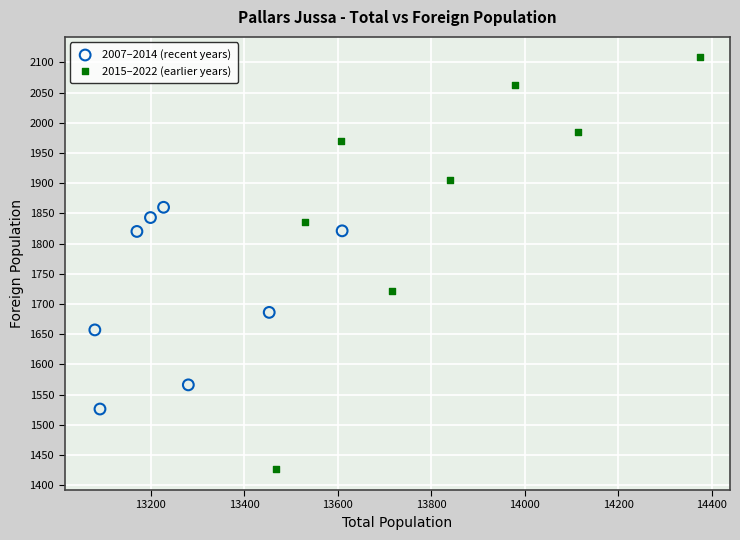

Which series contains the highest Y value?

2015–2022 (earlier years)